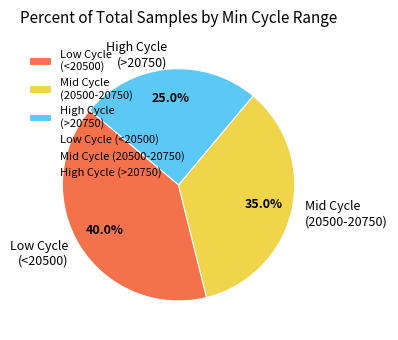

Rank the categories by value from highest to lowest.

Low Cycle (<20500), Mid Cycle (20500-20750), High Cycle (>20750)